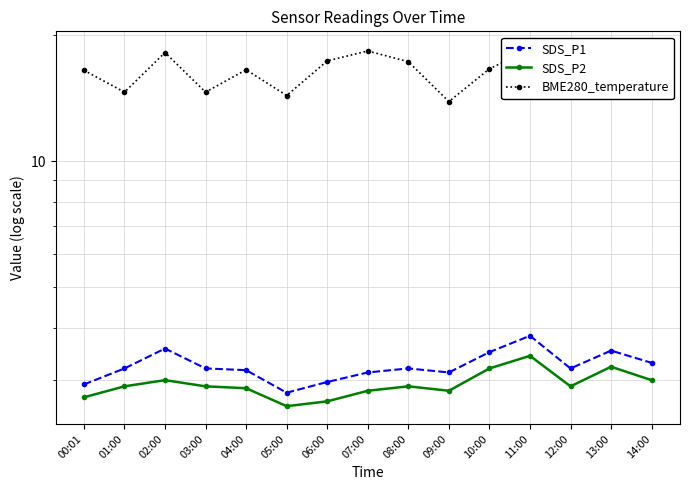

Does the chart have visible grid lines?

Yes